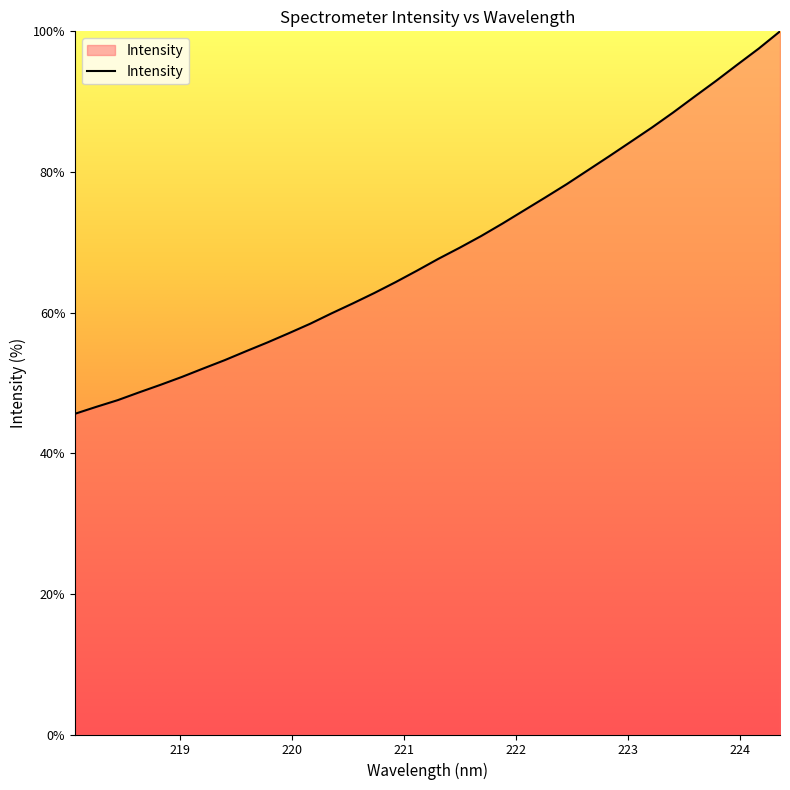

What is the smallest value displayed?

45.6